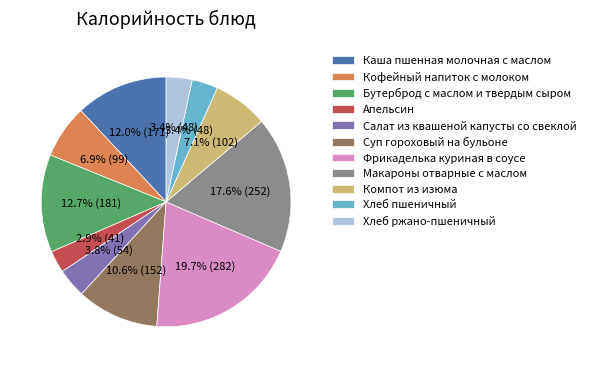

Between Кофейный напиток с молоком and Апельсин, which is larger?

Кофейный напиток с молоком